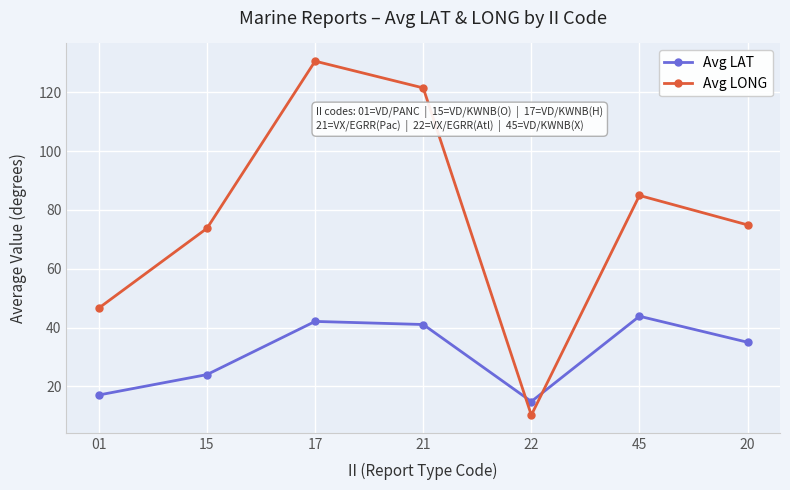

What position from the right is 17?

5